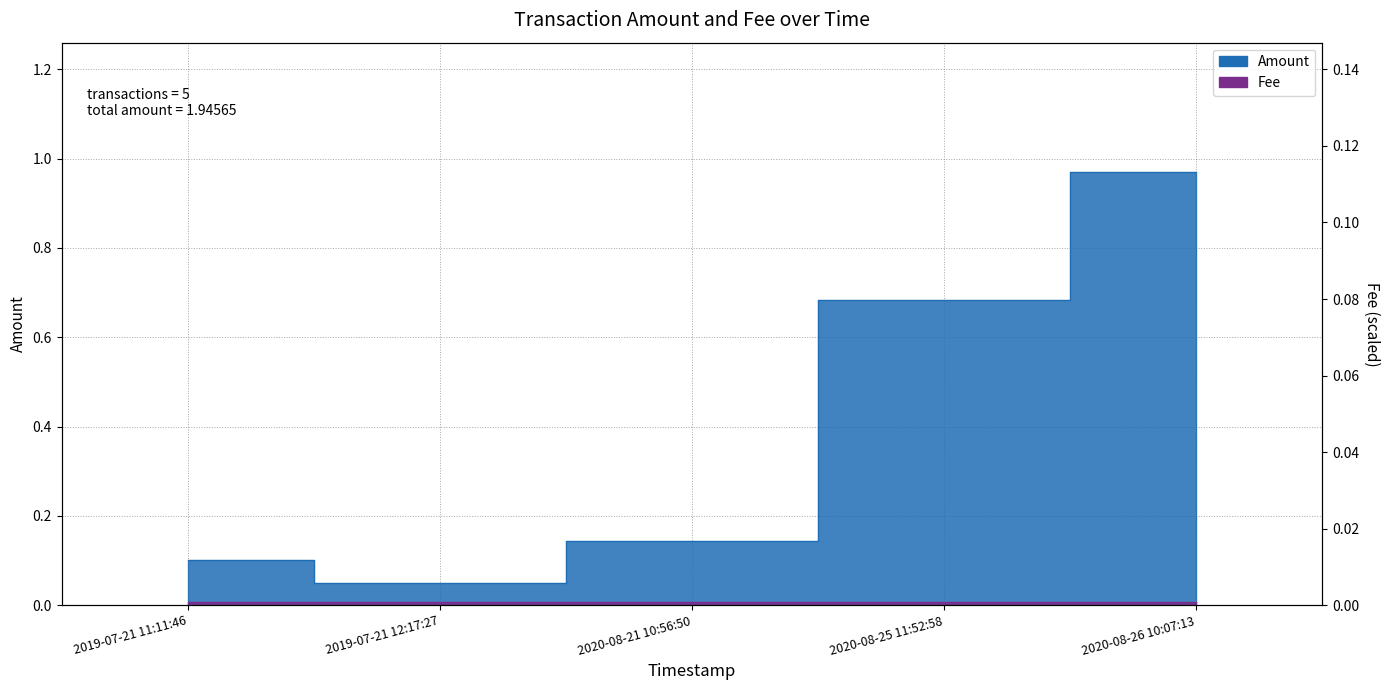

True or false: there are more than 1 points higher than both neighbors.

False